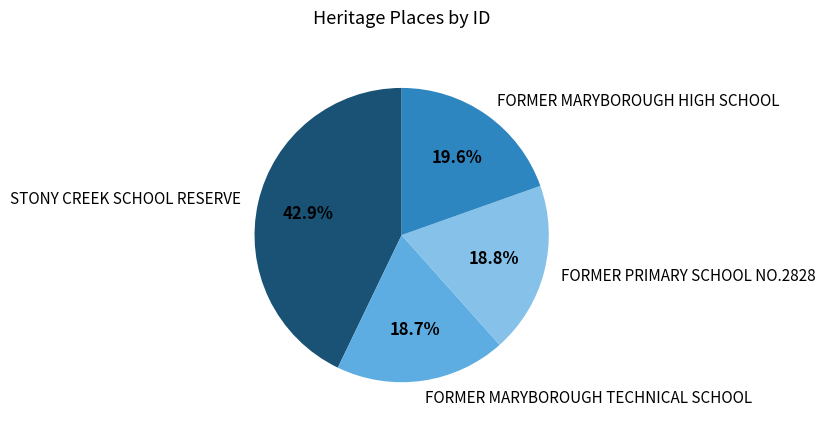

Which has a higher value, STONY CREEK SCHOOL RESERVE or FORMER MARYBOROUGH TECHNICAL SCHOOL?

STONY CREEK SCHOOL RESERVE